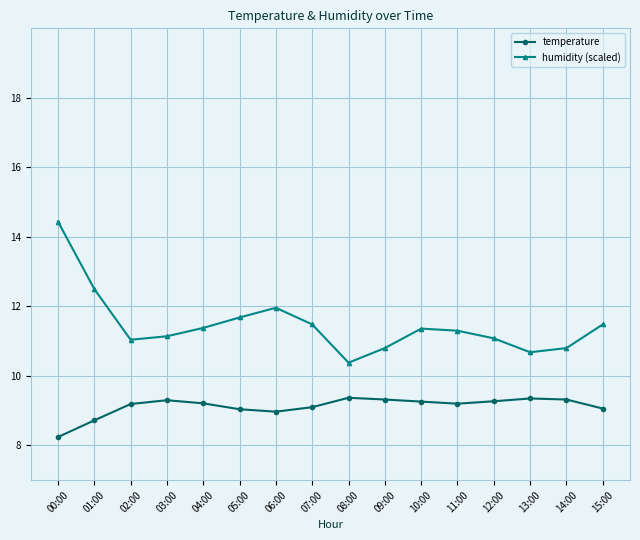

What is the value of the temperature point at the 10th from the left?

9.3